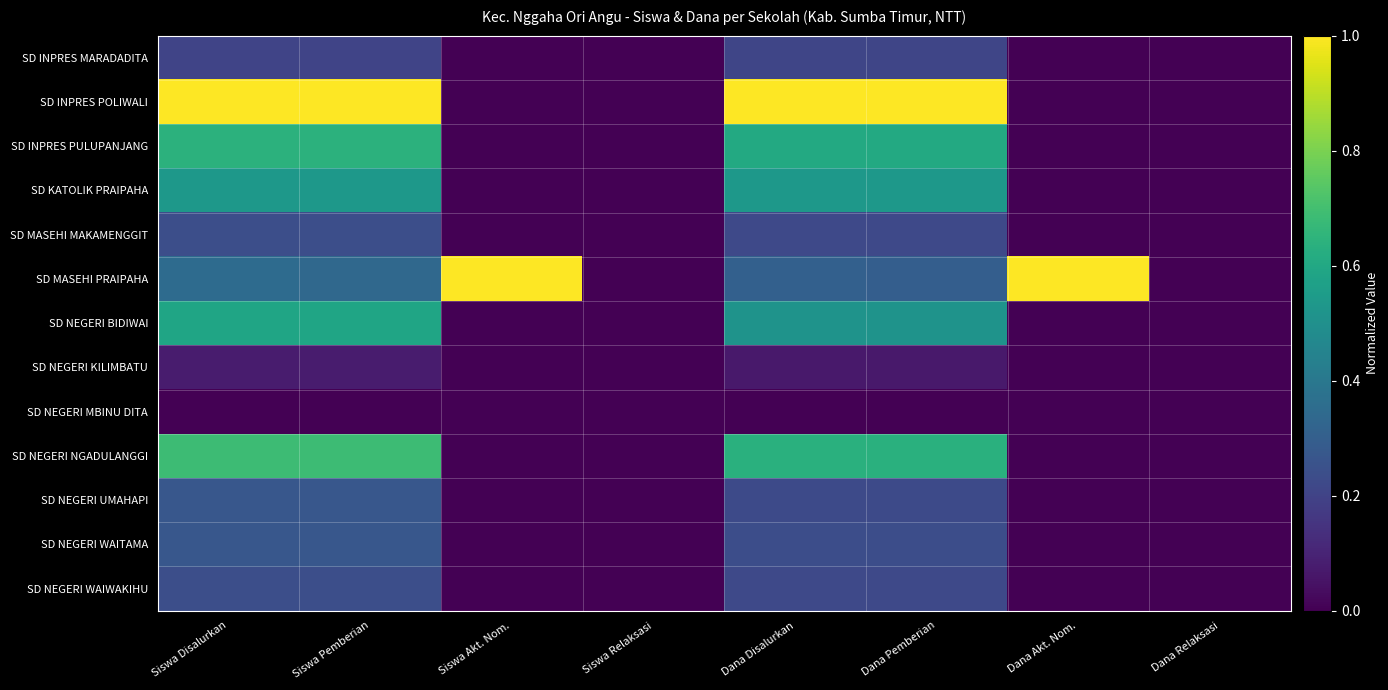

Reading left to right, list all the values displayed in this chart.

SD INPRES MARADADITA: Siswa Disalurkan=0.2	Siswa Pemberian=0.2	Siswa Akt. Nom.=0.0	Siswa Relaksasi=0.0	Dana Disalurkan=0.2	Dana Pemberian=0.2	Dana Akt. Nom.=0.0	Dana Relaksasi=0.0
SD INPRES POLIWALI: Siswa Disalurkan=1.0	Siswa Pemberian=1.0	Siswa Akt. Nom.=0.0	Siswa Relaksasi=0.0	Dana Disalurkan=1.0	Dana Pemberian=1.0	Dana Akt. Nom.=0.0	Dana Relaksasi=0.0
SD INPRES PULUPANJANG: Siswa Disalurkan=0.6	Siswa Pemberian=0.6	Siswa Akt. Nom.=0.0	Siswa Relaksasi=0.0	Dana Disalurkan=0.6	Dana Pemberian=0.6	Dana Akt. Nom.=0.0	Dana Relaksasi=0.0
SD KATOLIK PRAIPAHA: Siswa Disalurkan=0.5	Siswa Pemberian=0.5	Siswa Akt. Nom.=0.0	Siswa Relaksasi=0.0	Dana Disalurkan=0.5	Dana Pemberian=0.5	Dana Akt. Nom.=0.0	Dana Relaksasi=0.0
SD MASEHI MAKAMENGGIT: Siswa Disalurkan=0.2	Siswa Pemberian=0.2	Siswa Akt. Nom.=0.0	Siswa Relaksasi=0.0	Dana Disalurkan=0.2	Dana Pemberian=0.2	Dana Akt. Nom.=0.0	Dana Relaksasi=0.0
SD MASEHI PRAIPAHA: Siswa Disalurkan=0.3	Siswa Pemberian=0.3	Siswa Akt. Nom.=1.0	Siswa Relaksasi=0.0	Dana Disalurkan=0.3	Dana Pemberian=0.3	Dana Akt. Nom.=1.0	Dana Relaksasi=0.0
SD NEGERI BIDIWAI: Siswa Disalurkan=0.6	Siswa Pemberian=0.6	Siswa Akt. Nom.=0.0	Siswa Relaksasi=0.0	Dana Disalurkan=0.5	Dana Pemberian=0.5	Dana Akt. Nom.=0.0	Dana Relaksasi=0.0
SD NEGERI KILIMBATU: Siswa Disalurkan=0.1	Siswa Pemberian=0.1	Siswa Akt. Nom.=0.0	Siswa Relaksasi=0.0	Dana Disalurkan=0.1	Dana Pemberian=0.1	Dana Akt. Nom.=0.0	Dana Relaksasi=0.0
SD NEGERI MBINU DITA: Siswa Disalurkan=0.0	Siswa Pemberian=0.0	Siswa Akt. Nom.=0.0	Siswa Relaksasi=0.0	Dana Disalurkan=0.0	Dana Pemberian=0.0	Dana Akt. Nom.=0.0	Dana Relaksasi=0.0
SD NEGERI NGADULANGGI: Siswa Disalurkan=0.7	Siswa Pemberian=0.7	Siswa Akt. Nom.=0.0	Siswa Relaksasi=0.0	Dana Disalurkan=0.6	Dana Pemberian=0.6	Dana Akt. Nom.=0.0	Dana Relaksasi=0.0
SD NEGERI UMAHAPI: Siswa Disalurkan=0.3	Siswa Pemberian=0.3	Siswa Akt. Nom.=0.0	Siswa Relaksasi=0.0	Dana Disalurkan=0.2	Dana Pemberian=0.2	Dana Akt. Nom.=0.0	Dana Relaksasi=0.0
SD NEGERI WAITAMA: Siswa Disalurkan=0.3	Siswa Pemberian=0.3	Siswa Akt. Nom.=0.0	Siswa Relaksasi=0.0	Dana Disalurkan=0.2	Dana Pemberian=0.2	Dana Akt. Nom.=0.0	Dana Relaksasi=0.0
SD NEGERI WAIWAKIHU: Siswa Disalurkan=0.2	Siswa Pemberian=0.2	Siswa Akt. Nom.=0.0	Siswa Relaksasi=0.0	Dana Disalurkan=0.2	Dana Pemberian=0.2	Dana Akt. Nom.=0.0	Dana Relaksasi=0.0